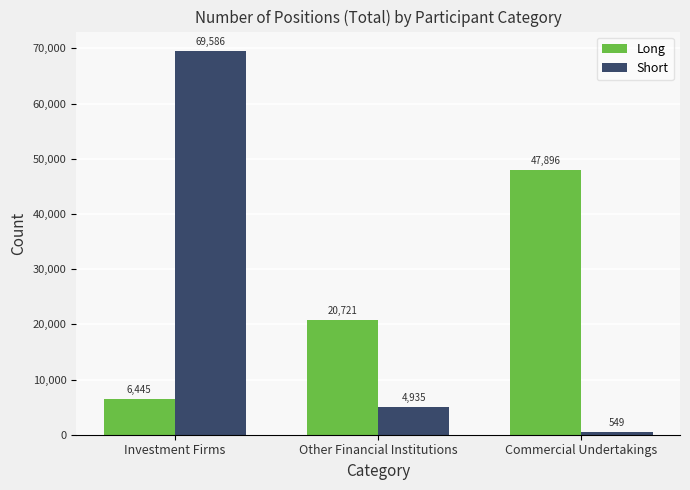

Which series changed the most between Other Financial Institutions and Commercial Undertakings?

Long